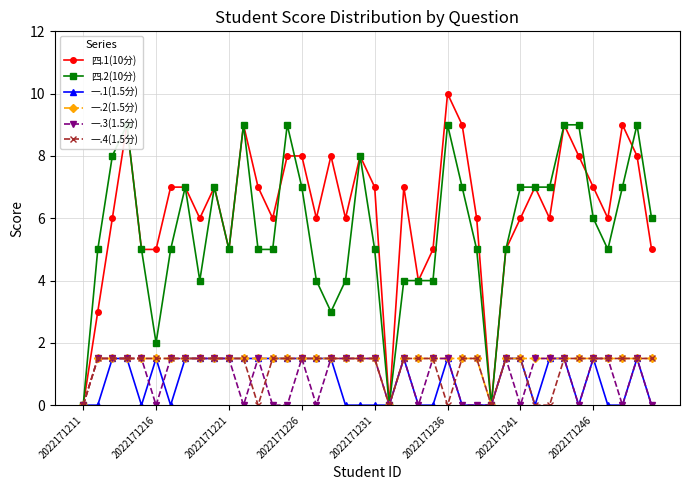

Which category has the highest value in the 四.1(10分) series?

2022171236